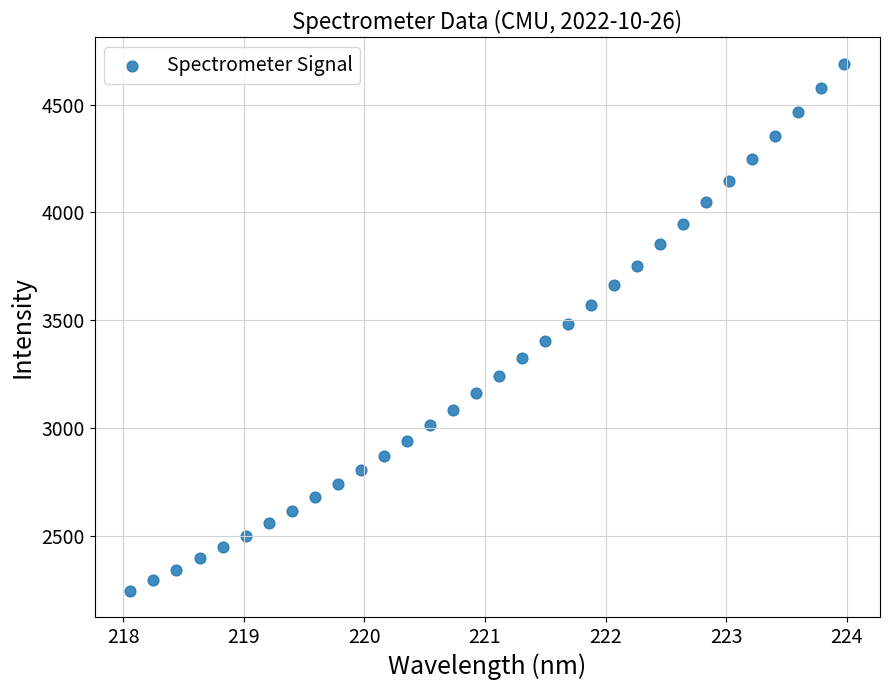

What is the range of Y values (max minus min)?

2444.8